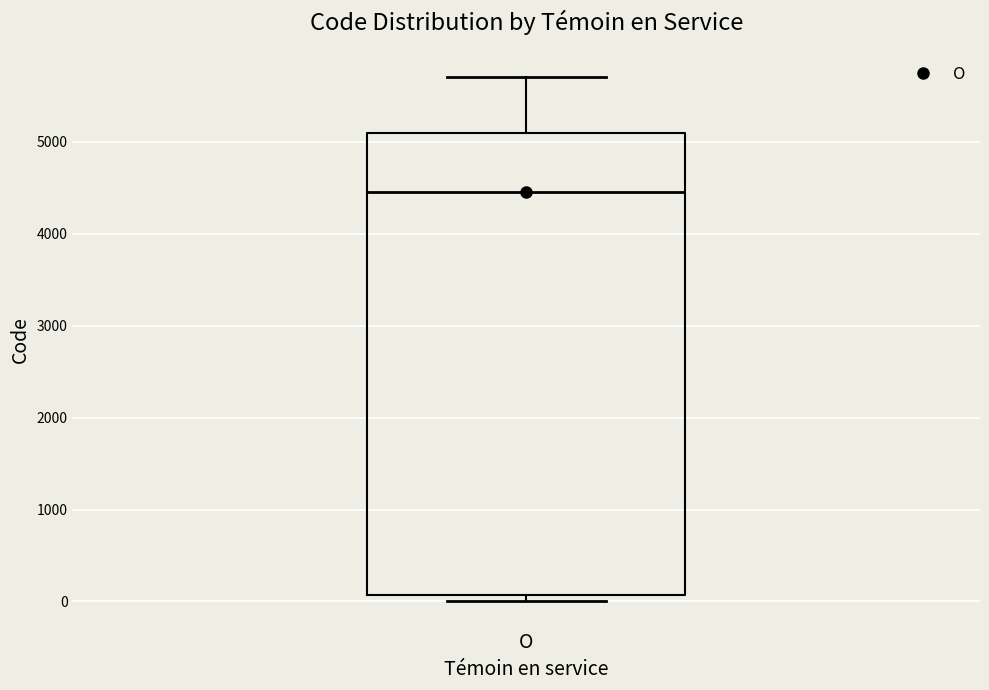

Transcribe this box plot: give where the median line is, the range the box spans, and where the two whiskers end, as read against the y-axis. The values are not printed on the chart, so give them approximately, as read against the axis.

median 4500, box 100 to 5100, whiskers 0 to 5700